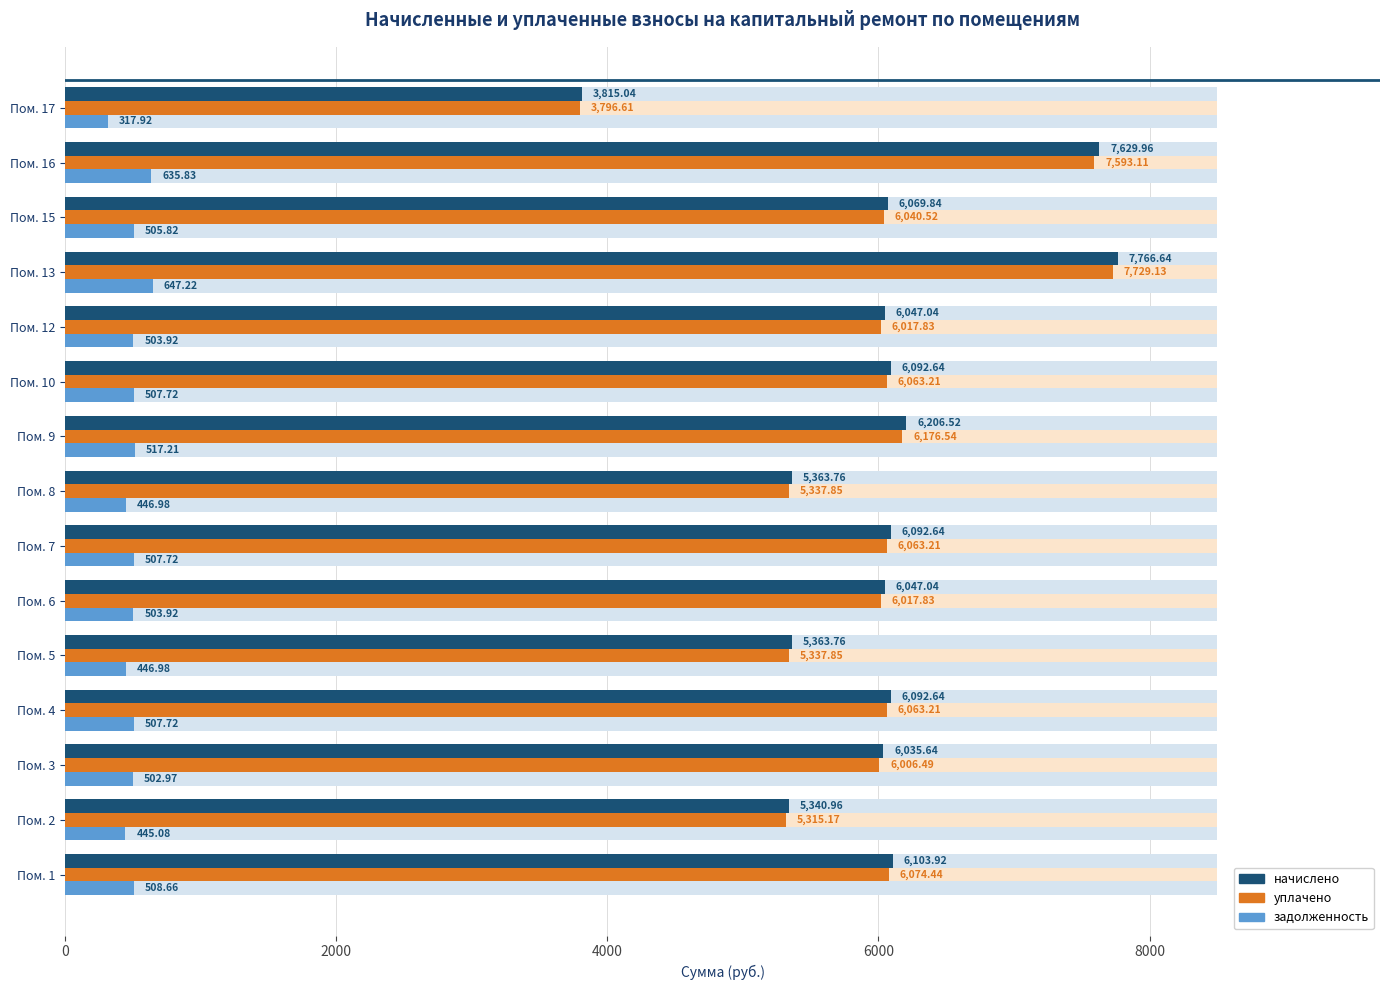

What is the minimum value shown in the chart?

317.9